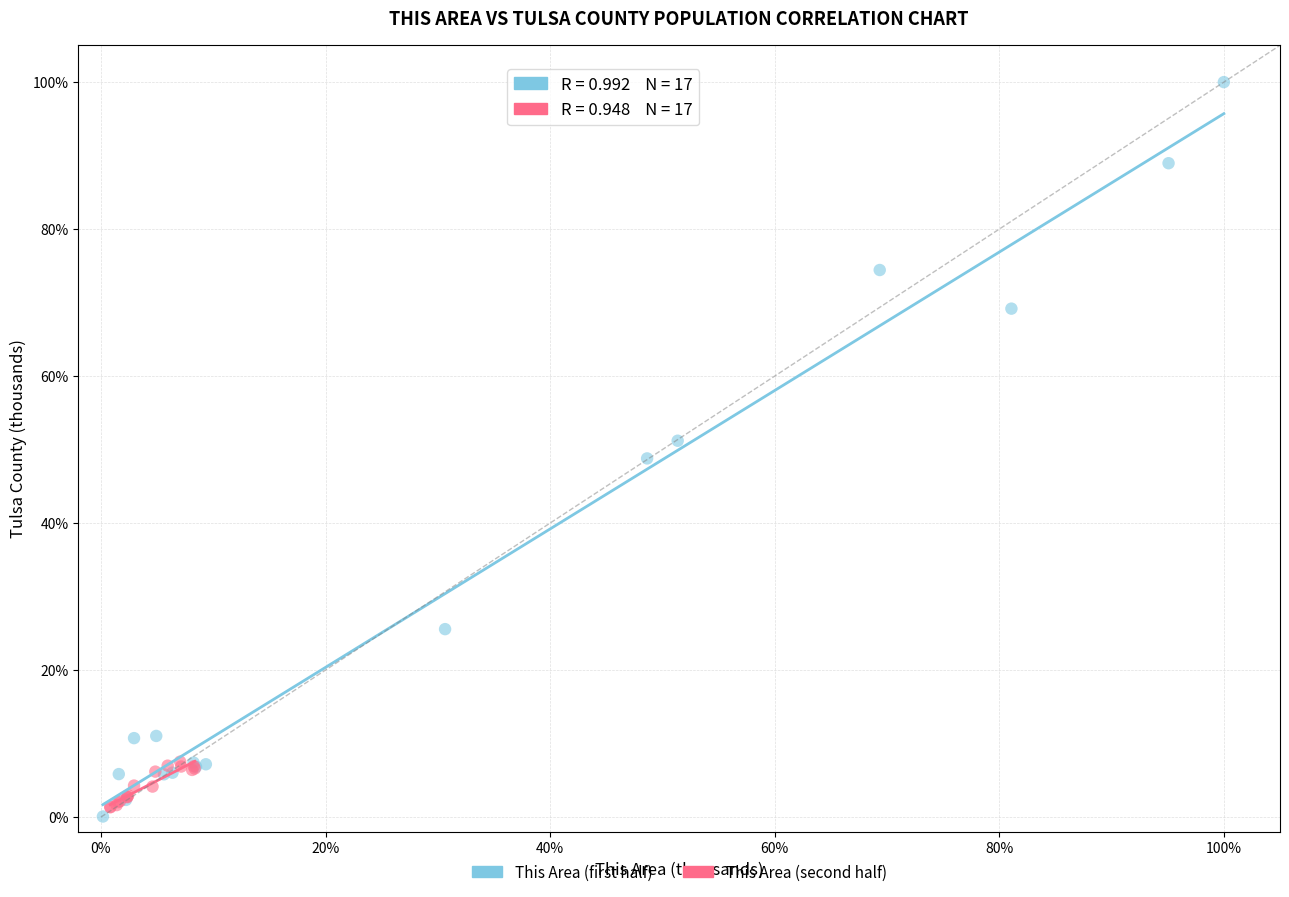

Which series reaches the maximum Y coordinate?

This Area (first half)